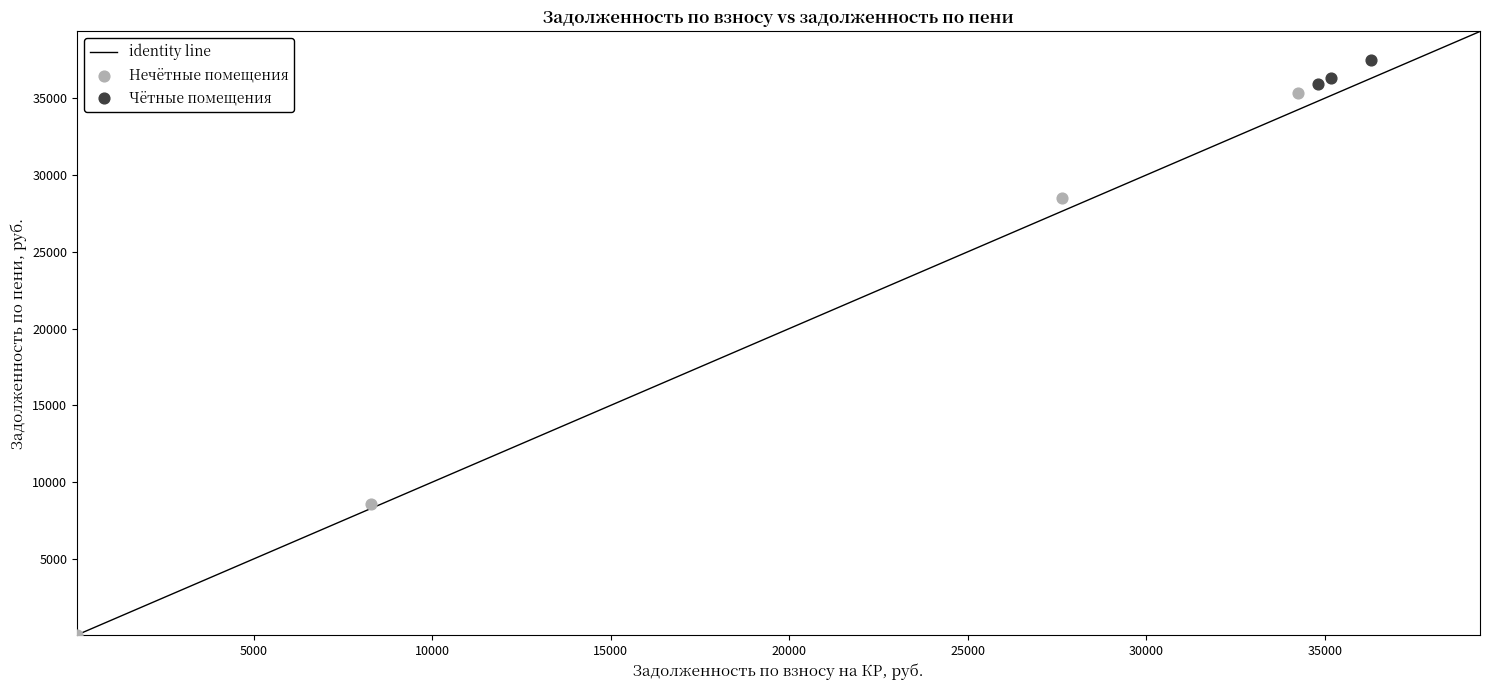

Which series contains the highest Y value?

Чётные помещения